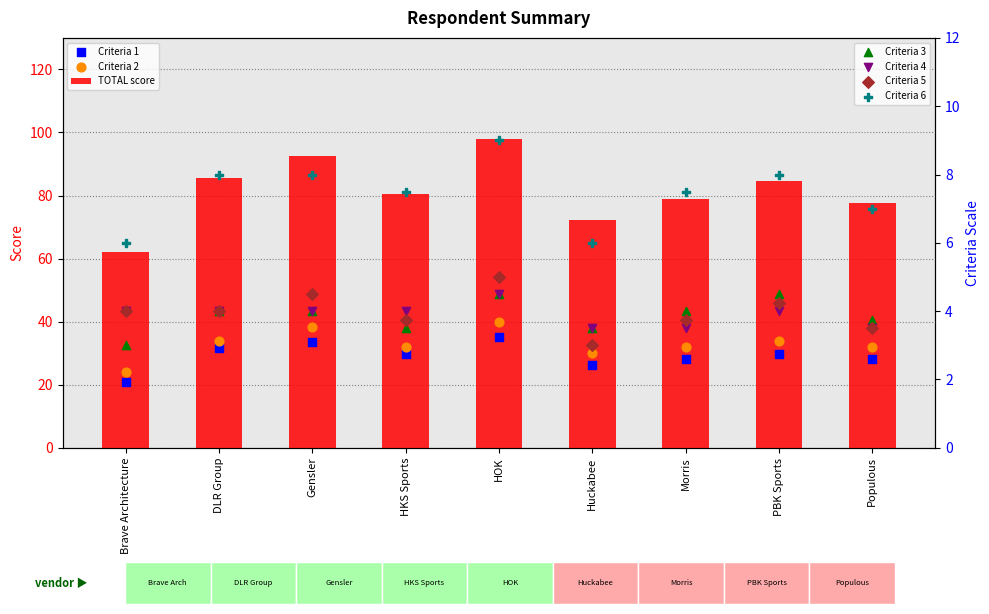

Which series has the largest total across all categories?

Criteria 2